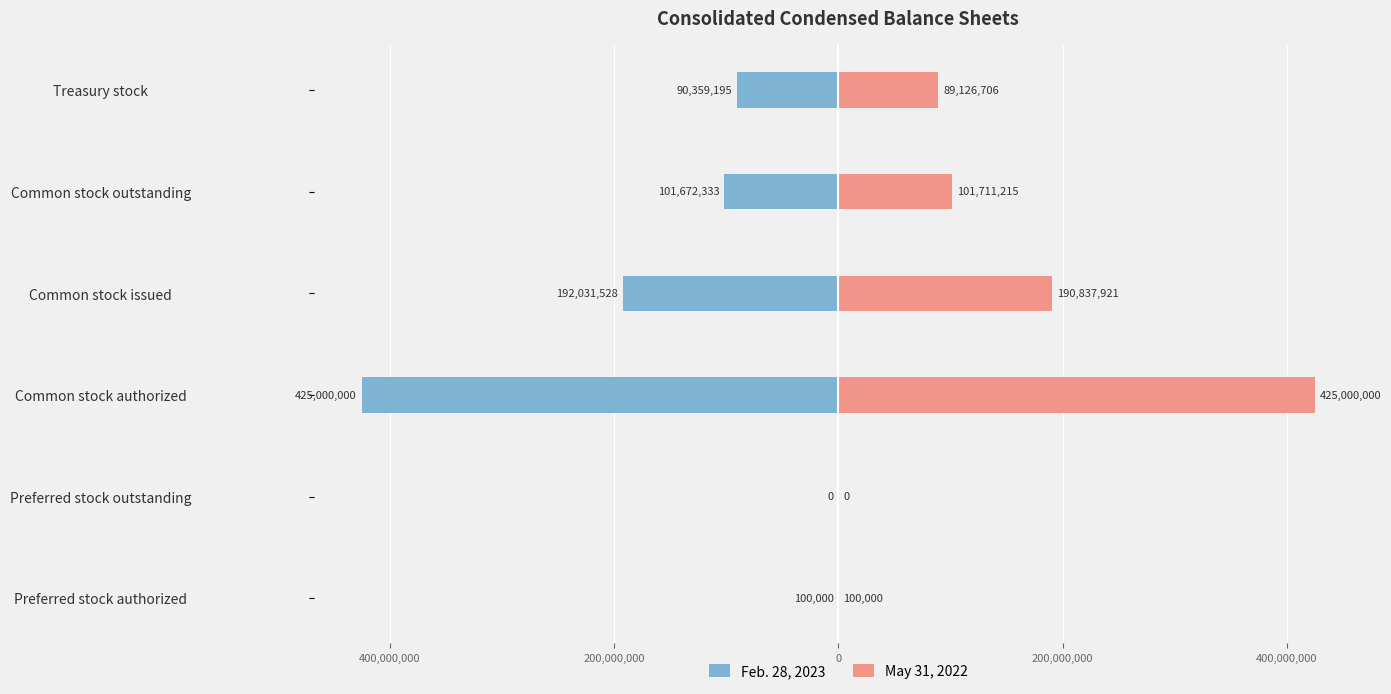

What is the sum of the May 31, 2022 values at Common stock authorized and Common stock outstanding?

526711215